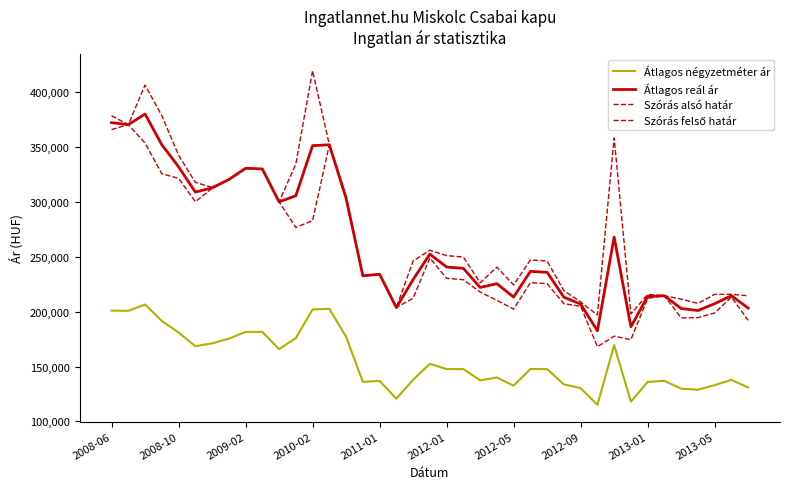

Does the chart have visible grid lines?

No